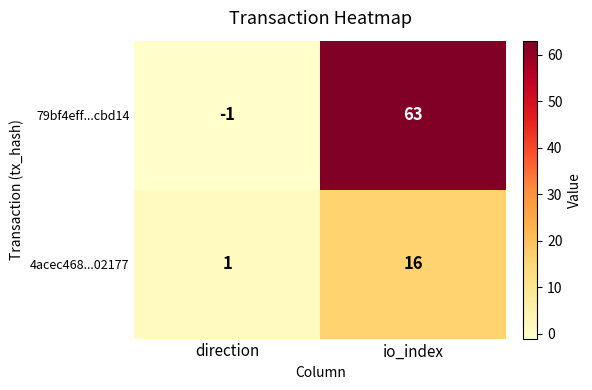

Which label corresponds to the smallest value in the chart?

direction